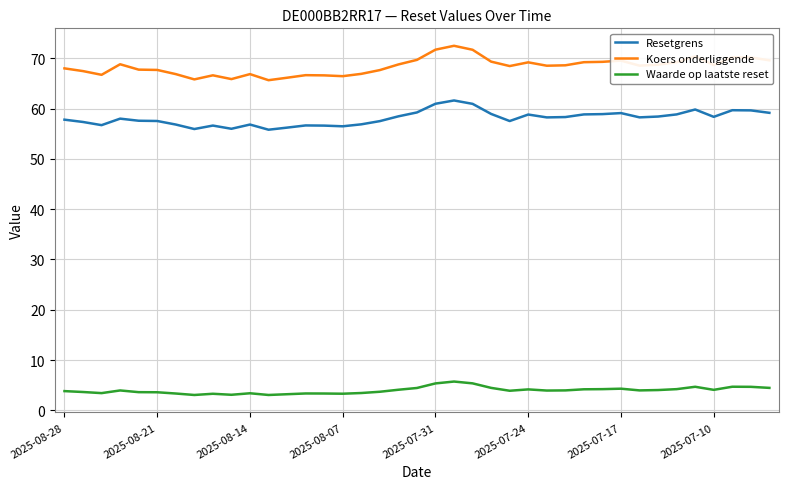

List the series in order of their overall mean, highest first.

Koers onderliggende, Resetgrens, Waarde op laatste reset